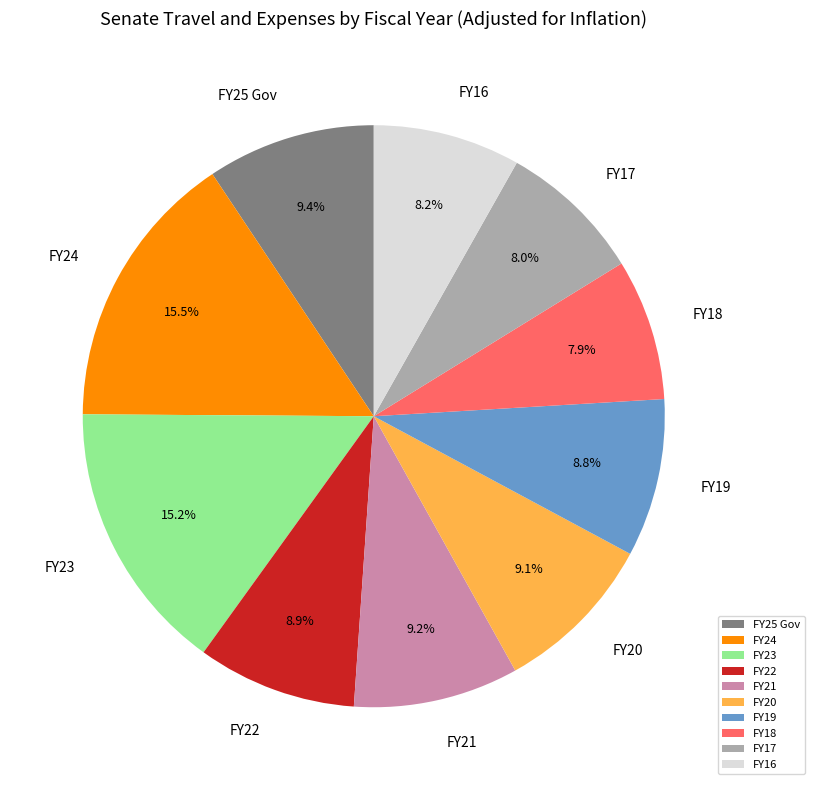

To the nearest percent, what portion does FY16 represent?

8%